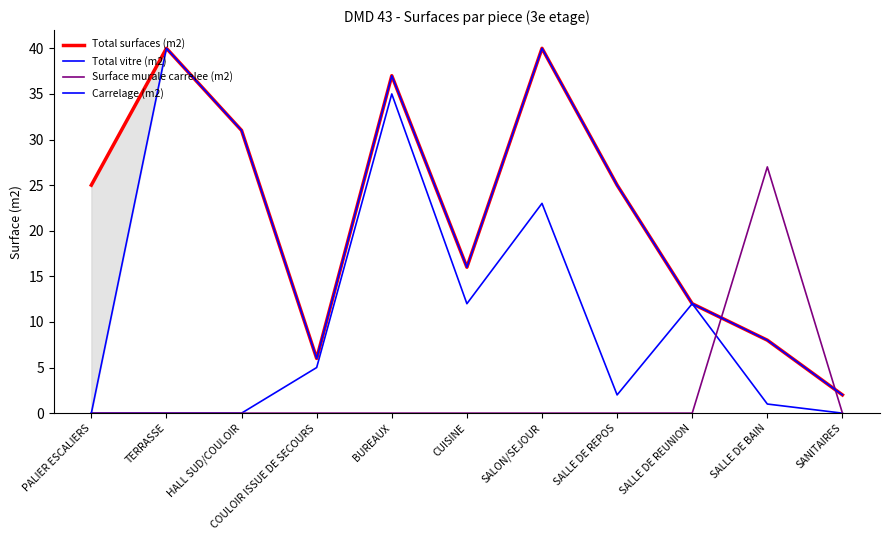

Reading left to right, what are all the values shown in this chart?

Total surfaces (m2): 25	40	31	6	37	16	40	25	12	8	2
Total vitre (m2): 0	0	0	5	35	12	23	2	12	1	0
Surface murale carrelee (m2): 0	0	0	0	0	0	0	0	0	27	0
Carrelage (m2): 0	40	31	6	37	16	40	25	12	8	2